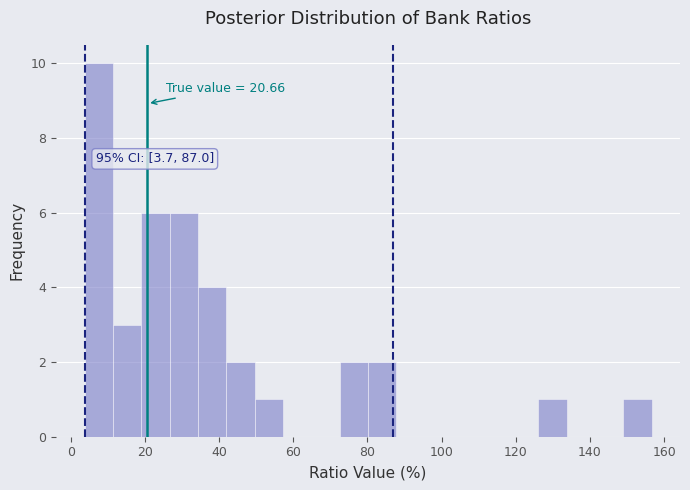

Read against the x-axis, roughly where is the centre of the tallest bar?

8